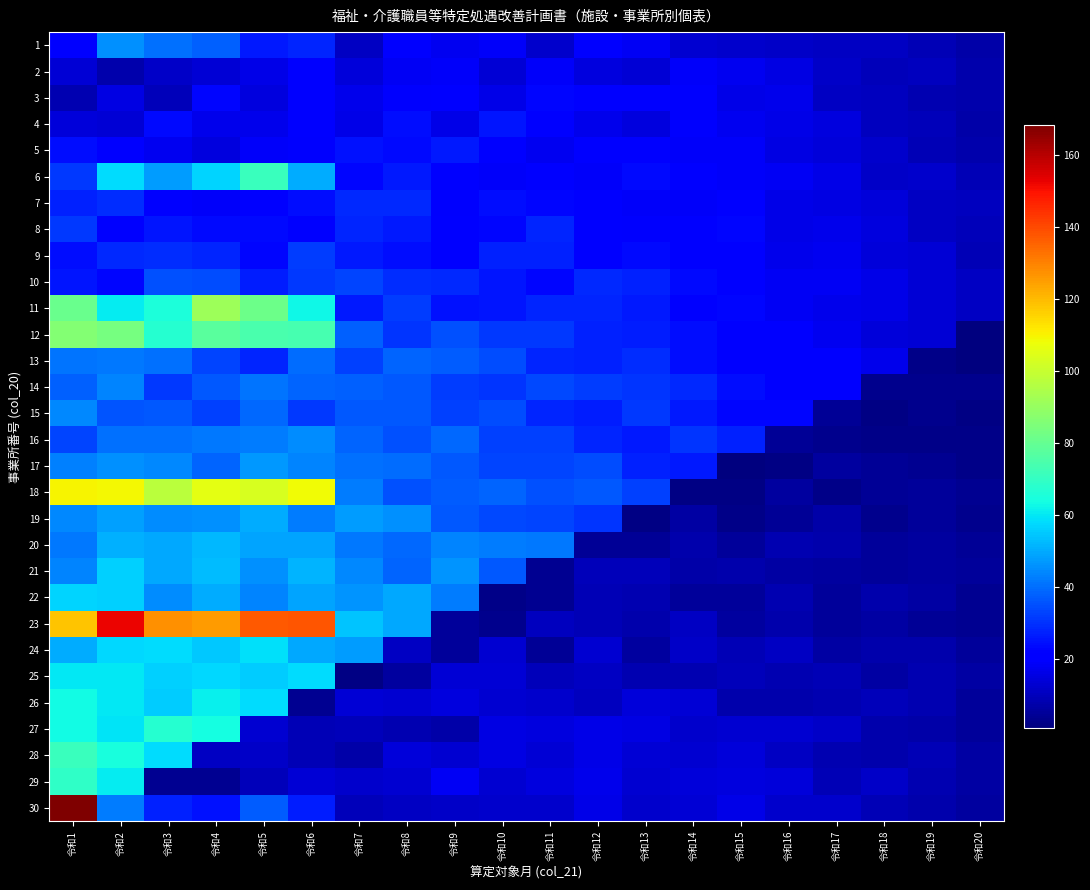

Reading right to left, what are all the values shown in this chart?

1: 令和20=6.7	令和19=8.7	令和18=10.6	令和17=11.0	令和16=11.5	令和15=12.3	令和14=13.1	令和13=18.2	令和12=20.1	令和11=12.3	令和10=18.7	令和9=17.7	令和8=20.5	令和7=10.9	令和6=28.1	令和5=25.7	令和4=38.0	令和3=40.3	令和2=45.9	令和1=20.0
2: 令和20=7.4	令和19=9.9	令和18=9.5	令和17=11.6	令和16=15.4	令和15=17.7	令和14=18.9	令和13=13.5	令和12=14.6	令和11=18.6	令和10=13.6	令和9=18.9	令和8=18.0	令和7=14.0	令和6=20.6	令和5=15.8	令和4=13.7	令和3=11.5	令和2=7.9	令和1=13.8
3: 令和20=7.4	令和19=8.3	令和18=10.3	令和17=11.2	令和16=16.7	令和15=16.3	令和14=19.4	令和13=20.9	令和12=20.5	令和11=22.9	令和10=16.1	令和9=19.7	令和8=19.5	令和7=16.8	令和6=20.7	令和5=14.9	令和4=23.0	令和3=9.6	令和2=15.2	令和1=8.0
4: 令和20=7.2	令和19=9.7	令和18=10.3	令和17=14.9	令和16=16.3	令和15=17.7	令和14=19.7	令和13=14.9	令和12=16.9	令和11=22.3	令和10=25.0	令和9=16.2	令和8=23.9	令和7=16.3	令和6=20.7	令和5=16.8	令和4=17.1	令和3=23.0	令和2=13.7	令和1=14.2
5: 令和20=7.5	令和19=9.0	令和18=12.2	令和17=14.3	令和16=15.8	令和15=18.8	令和14=18.8	令和13=21.4	令和12=22.0	令和11=17.6	令和10=21.2	令和9=25.8	令和8=23.5	令和7=24.6	令和6=19.6	令和5=18.9	令和4=14.7	令和3=17.6	令和2=21.0	令和1=23.8
6: 令和20=8.8	令和19=12.1	令和18=11.7	令和17=16.2	令和16=18.4	令和15=18.7	令和14=21.3	令和13=23.6	令和12=18.6	令和11=20.2	令和10=18.7	令和9=20.3	令和8=26.2	令和7=22.4	令和6=50.4	令和5=70.9	令和4=56.6	令和3=47.9	令和2=57.8	令和1=31.3
7: 令和20=10.1	令和19=10.9	令和18=14.2	令和17=15.4	令和16=16.2	令和15=21.3	令和14=19.0	令和13=18.5	令和12=20.1	令和11=22.5	令和10=24.0	令和9=19.3	令和8=28.7	令和7=28.6	令和6=23.9	令和5=21.1	令和4=18.8	令和3=21.0	令和2=29.0	令和1=26.9
8: 令和20=9.8	令和19=10.9	令和18=14.9	令和17=16.7	令和16=16.4	令和15=22.3	令和14=20.9	令和13=19.6	令和12=21.2	令和11=27.9	令和10=23.0	令和9=21.1	令和8=26.1	令和7=27.6	令和6=20.6	令和5=23.4	令和4=23.2	令和3=25.5	令和2=21.0	令和1=31.4
9: 令和20=8.7	令和19=13.4	令和18=13.9	令和17=17.4	令和16=16.7	令和15=21.0	令和14=19.9	令和13=23.2	令和12=20.5	令和11=27.0	令和10=27.2	令和9=22.3	令和8=24.0	令和7=25.7	令和6=32.1	令和5=22.5	令和4=28.2	令和3=29.3	令和2=28.8	令和1=23.9
10: 令和20=10.6	令和19=13.7	令和18=16.4	令和17=18.1	令和16=18.3	令和15=20.0	令和14=23.5	令和13=27.1	令和12=28.6	令和11=22.9	令和10=25.0	令和9=28.6	令和8=29.5	令和7=33.0	令和6=31.5	令和5=26.4	令和4=34.7	令和3=35.3	令和2=22.8	令和1=25.5
11: 令和20=11.0	令和19=13.3	令和18=16.3	令和17=16.8	令和16=18.4	令和15=22.9	令和14=21.6	令和13=26.1	令和12=28.0	令和11=28.1	令和10=25.4	令和9=24.5	令和8=32.0	令和7=26.1	令和6=62.4	令和5=81.5	令和4=91.7	令和3=65.1	令和2=60.5	令和1=80.7
12: 令和20=0.7	令和19=13.7	令和18=14.0	令和17=17.2	令和16=21.6	令和15=20.6	令和14=24.2	令和13=26.5	令和12=27.4	令和11=31.3	令和10=31.1	令和9=34.8	令和8=30.4	令和7=37.7	令和6=73.6	令和5=74.4	令和4=77.7	令和3=67.1	令和2=83.8	令和1=86.3
13: 令和20=0.8	令和19=2.2	令和18=17.0	令和17=20.7	令和16=21.4	令和15=21.2	令和14=23.9	令和13=29.5	令和12=27.5	令和11=28.0	令和10=34.4	令和9=36.9	令和8=38.1	令和7=32.8	令和6=39.5	令和5=28.1	令和4=32.8	令和3=40.6	令和2=41.3	令和1=41.0
14: 令和20=2.8	令和19=3.0	令和18=3.0	令和17=20.7	令和16=21.7	令和15=24.0	令和14=28.7	令和13=30.5	令和12=32.0	令和11=33.7	令和10=30.3	令和9=31.9	令和8=36.6	令和7=37.4	令和6=38.7	令和5=41.1	令和4=36.6	令和3=31.2	令和2=43.8	令和1=37.8
15: 令和20=1.4	令和19=3.1	令和18=1.8	令和17=4.1	令和16=22.5	令和15=22.4	令和14=25.8	令和13=31.1	令和12=26.7	令和11=27.9	令和10=34.3	令和9=32.5	令和8=36.2	令和7=36.2	令和6=31.5	令和5=38.8	令和4=32.5	令和3=36.4	令和2=35.7	令和1=44.2
16: 令和20=2.1	令和19=2.0	令和18=2.1	令和17=3.0	令和16=4.3	令和15=27.4	令和14=30.7	令和13=26.1	令和12=28.1	令和11=32.6	令和10=32.5	令和9=39.0	令和8=35.1	令和7=38.2	令和6=44.7	令和5=42.4	令和4=41.7	令和3=40.7	令和2=40.6	令和1=32.8
17: 令和20=2.0	令和19=3.4	令和18=4.6	令和17=5.6	令和16=1.5	令和15=1.0	令和14=25.9	令和13=27.0	令和12=34.6	令和11=33.0	令和10=33.4	令和9=36.4	令和8=39.7	令和7=40.1	令和6=43.3	令和5=47.0	令和4=38.5	令和3=44.2	令和2=45.3	令和1=42.8
18: 令和20=3.5	令和19=5.3	令和18=4.6	令和17=2.4	令和16=5.4	令和15=1.9	令和14=1.9	令和13=32.7	令和12=36.4	令和11=35.4	令和10=38.2	令和9=37.2	令和8=34.8	令和7=42.5	令和6=108.4	令和5=103.4	令和4=105.9	令和3=97.4	令和2=108.8	令和1=109.7
19: 令和20=3.1	令和19=5.3	令和18=3.0	令和17=6.7	令和16=4.3	令和15=2.7	令和14=6.2	令和13=1.6	令和12=30.6	令和11=32.9	令和10=34.1	令和9=36.7	令和8=45.7	令和7=47.8	令和6=42.1	令和5=50.1	令和4=45.7	令和3=44.9	令和2=48.0	令和1=44.2
20: 令和20=4.5	令和19=5.5	令和18=5.0	令和17=7.3	令和16=8.2	令和15=5.0	令和14=7.7	令和13=4.6	令和12=4.4	令和11=41.9	令和10=42.4	令和9=43.7	令和8=39.0	令和7=41.3	令和6=48.8	令和5=49.1	令和4=52.0	令和3=49.2	令和2=50.8	令和1=41.9
21: 令和20=4.8	令和19=5.6	令和18=5.1	令和17=5.3	令和16=6.3	令和15=7.5	令和14=7.2	令和13=9.8	令和12=9.8	令和11=3.9	令和10=36.7	令和9=46.5	令和8=38.6	令和7=44.1	令和6=51.5	令和5=45.3	令和4=53.0	令和3=49.2	令和2=55.8	令和1=43.6
22: 令和20=3.5	令和19=6.1	令和18=7.5	令和17=4.9	令和16=8.3	令和15=5.0	令和14=4.9	令和13=8.3	令和12=9.2	令和11=3.5	令和10=2.3	令和9=42.1	令和8=49.6	令和7=46.1	令和6=48.7	令和5=43.5	令和4=50.1	令和3=45.0	令和2=56.0	令和1=56.7
23: 令和20=3.9	令和19=4.5	令和18=6.6	令和17=5.2	令和16=7.9	令和15=5.9	令和14=11.1	令和13=7.8	令和12=8.6	令和11=10.2	令和10=3.2	令和9=5.1	令和8=49.5	令和7=54.0	令和6=138.1	令和5=137.5	令和4=125.4	令和3=127.4	令和2=152.3	令和1=118.4
24: 令和20=5.2	令和19=7.7	令和18=7.4	令和17=6.0	令和16=11.1	令和15=9.1	令和14=11.8	令和13=5.9	令和12=13.0	令和11=4.5	令和10=12.8	令和9=4.9	令和8=10.9	令和7=47.2	令和6=49.7	令和5=58.6	令和4=54.8	令和3=58.2	令和2=57.7	令和1=49.9
25: 令和20=6.6	令和19=8.1	令和18=6.0	令和17=8.9	令和16=8.4	令和15=9.5	令和14=8.0	令和13=8.5	令和12=11.1	令和11=9.6	令和10=13.3	令和9=13.6	令和8=5.8	令和7=2.0	令和6=57.8	令和5=55.3	令和4=57.2	令和3=55.8	令和2=60.3	令和1=60.1
26: 令和20=4.9	令和19=8.5	令和18=9.3	令和17=8.5	令和16=7.4	令和15=7.7	令和14=13.3	令和13=14.3	令和12=10.5	令和11=12.1	令和10=12.9	令和9=14.9	令和8=13.2	令和7=13.6	令和6=3.6	令和5=58.3	令和4=61.5	令和3=55.5	令和2=59.8	令和1=63.2
27: 令和20=5.1	令和19=7.2	令和18=7.7	令和17=11.3	令和16=12.9	令和15=12.8	令和14=12.1	令和13=15.7	令和12=16.3	令和11=14.9	令和10=15.4	令和9=7.0	令和8=8.5	令和7=9.2	令和6=8.9	令和5=12.7	令和4=63.6	令和3=66.9	令和2=59.3	令和1=63.5
28: 令和20=6.6	令和19=8.6	令和18=7.3	令和17=8.6	令和16=10.7	令和15=14.2	令和14=13.0	令和13=13.4	令和12=16.1	令和11=13.4	令和10=15.7	令和9=13.1	令和8=14.2	令和7=7.2	令和6=9.1	令和5=11.4	令和4=11.0	令和3=58.0	令和2=64.7	令和1=71.3
29: 令和20=6.0	令和19=8.2	令和18=11.2	令和17=9.2	令和16=14.2	令和15=14.9	令和14=14.2	令和13=13.1	令和12=16.5	令和11=14.5	令和10=12.9	令和9=18.3	令和8=13.0	令和7=11.9	令和6=13.5	令和5=9.5	令和4=3.7	令和3=3.8	令和2=60.6	令和1=69.3
30: 令和20=5.8	令和19=7.6	令和18=8.8	令和17=12.1	令和16=12.4	令和15=15.8	令和14=13.2	令和13=12.5	令和12=16.4	令和11=12.3	令和10=12.2	令和9=11.6	令和8=11.0	令和7=9.7	令和6=26.9	令和5=37.2	令和4=24.4	令和3=27.0	令和2=42.2	令和1=168.4